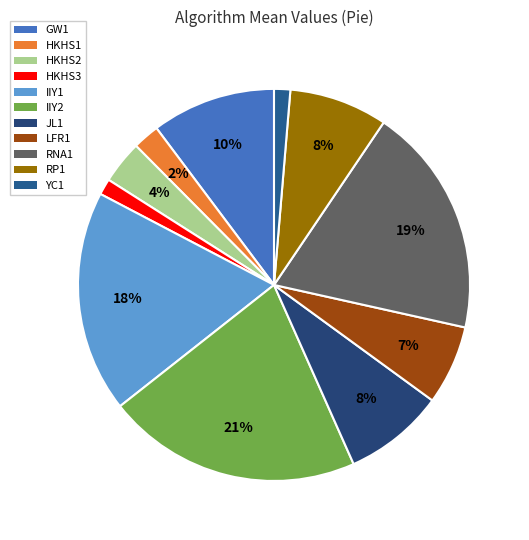

What is the change in value from HKHS1 to YC1?

-0.6